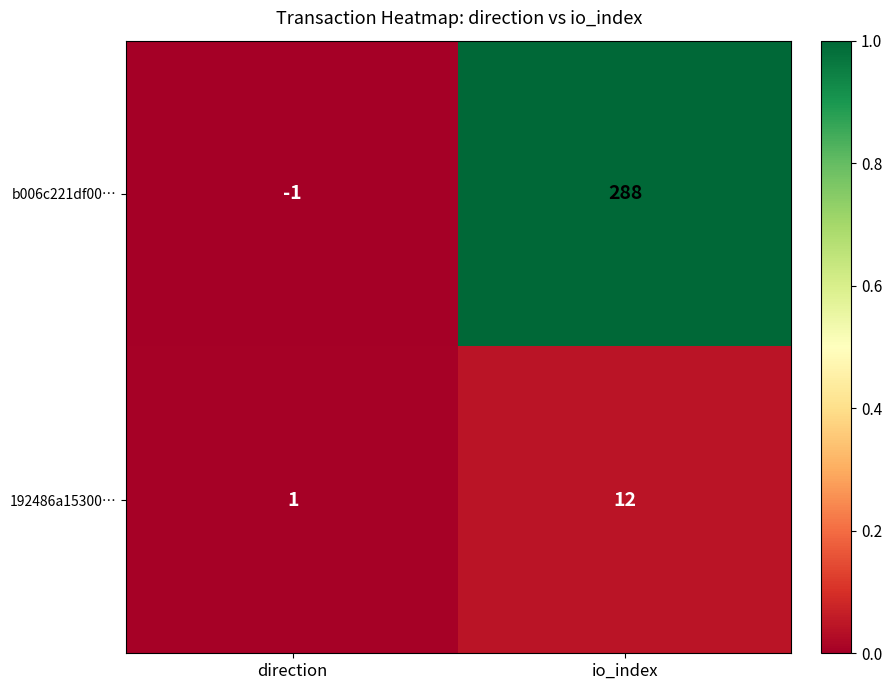

At which category does the chart reach its minimum across all series?

direction